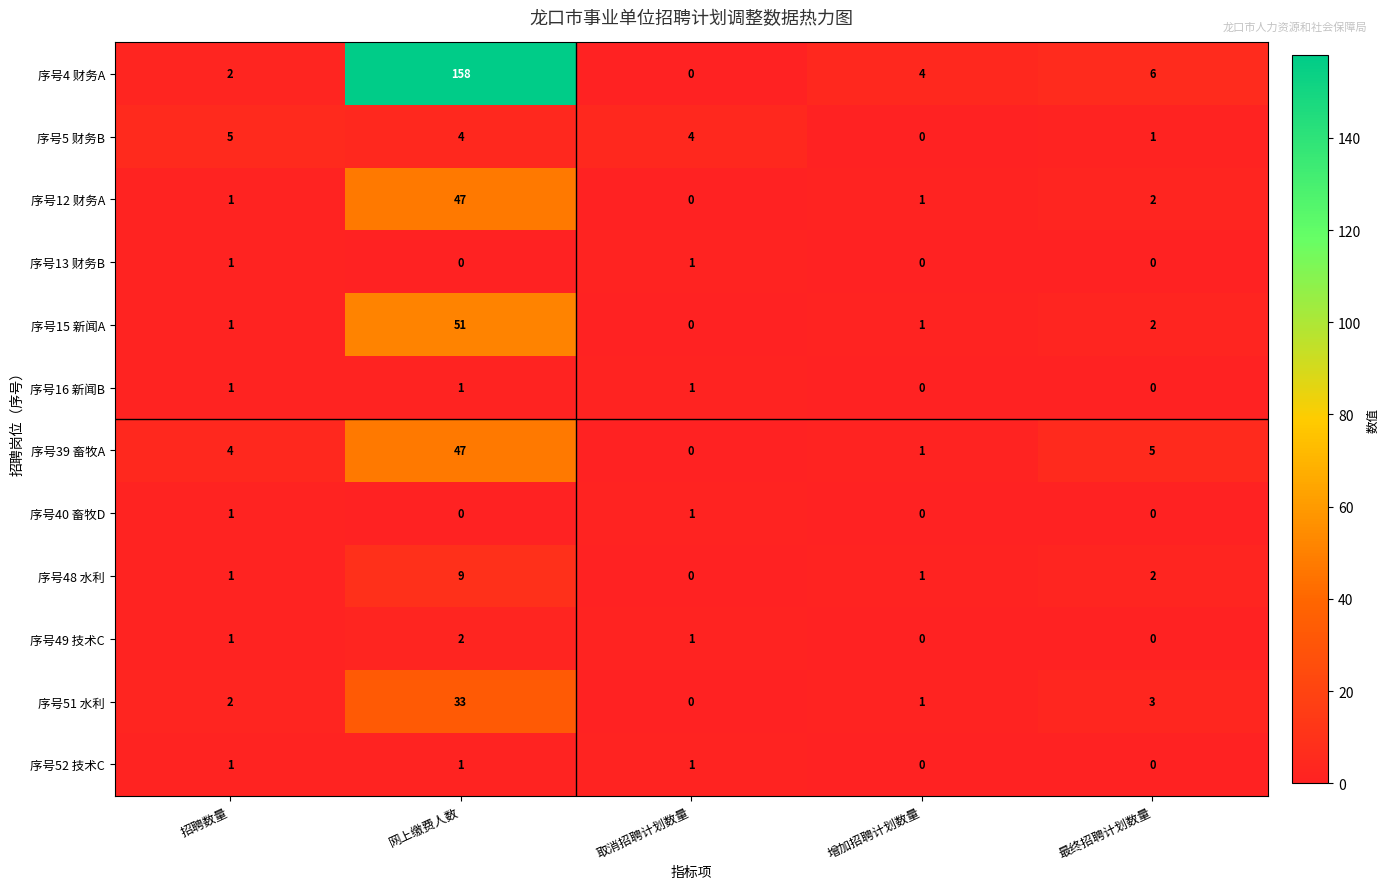

At which category is the sum across all series the highest?

网上缴费人数